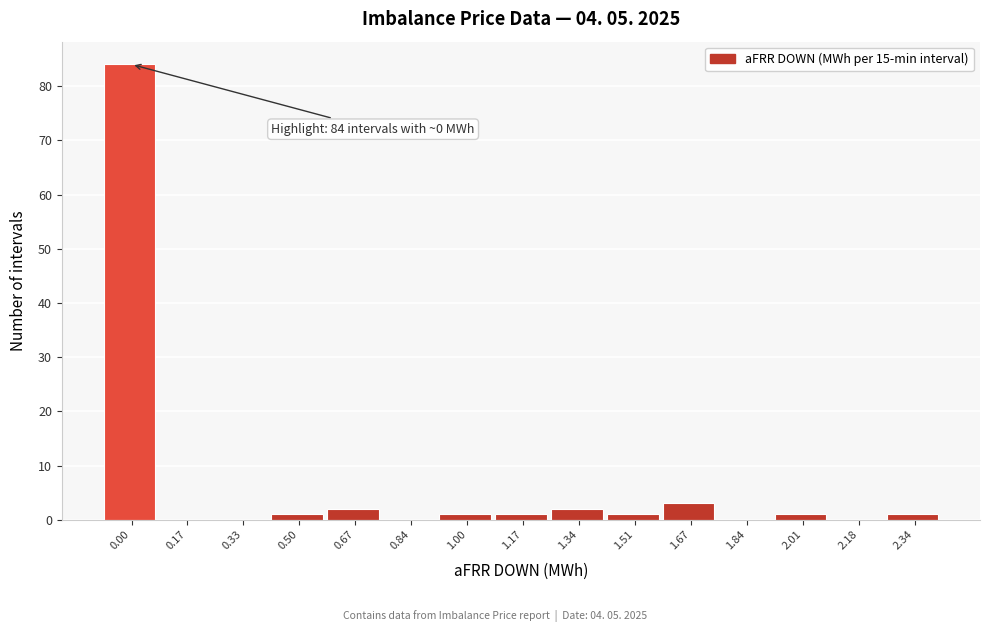

Reading left to right, list all the values displayed in this chart.

0.00=84	0.17=0	0.33=0	0.50=1	0.67=2	0.84=0	1.00=1	1.17=1	1.34=2	1.51=1	1.67=3	1.84=0	2.01=1	2.18=0	2.34=1